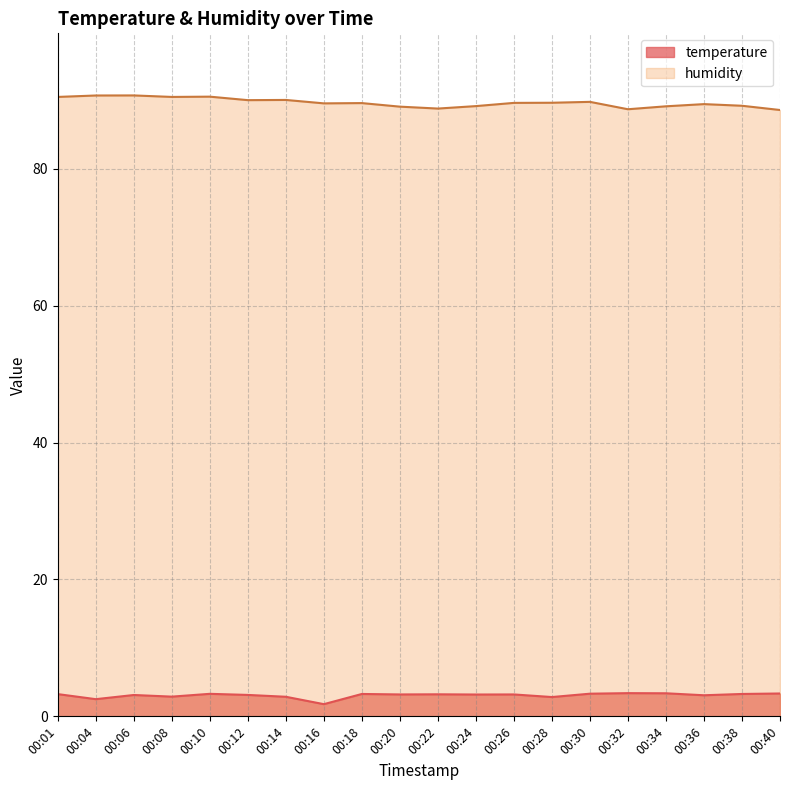

In temperature, how many points are lower than both neighbors (excluding endpoints)?

7